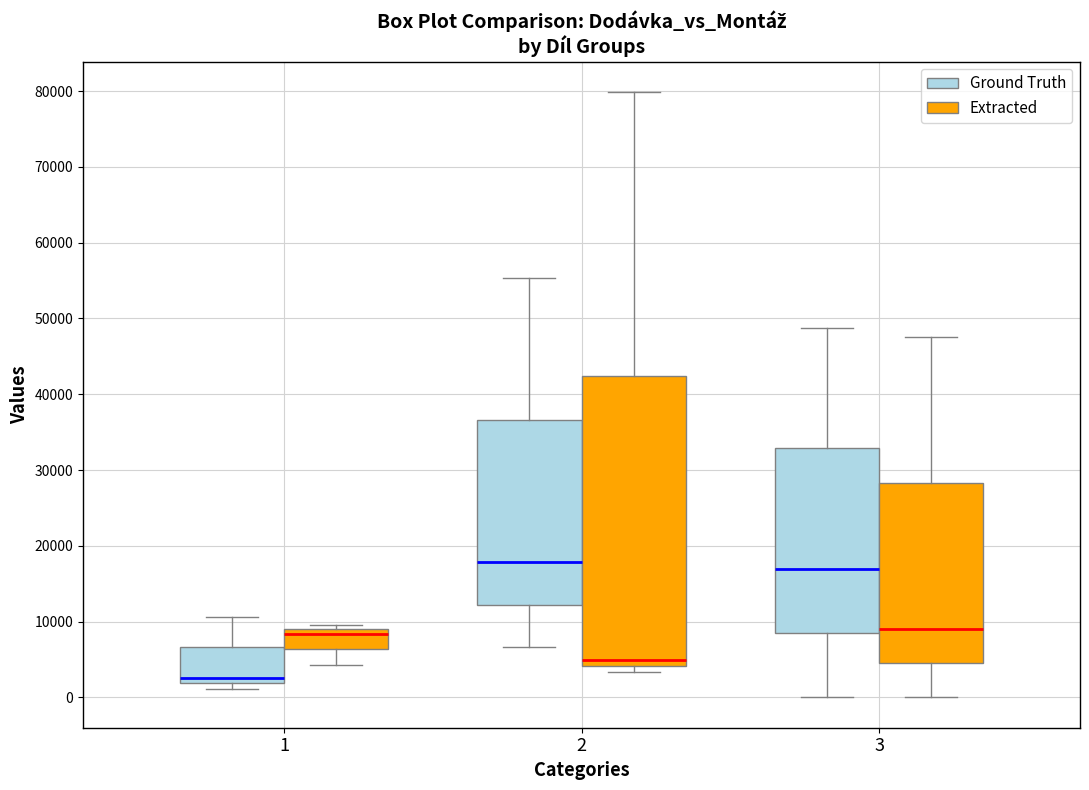

Which box is the tallest, from its lower edge to its upper edge?

2 (Extracted)